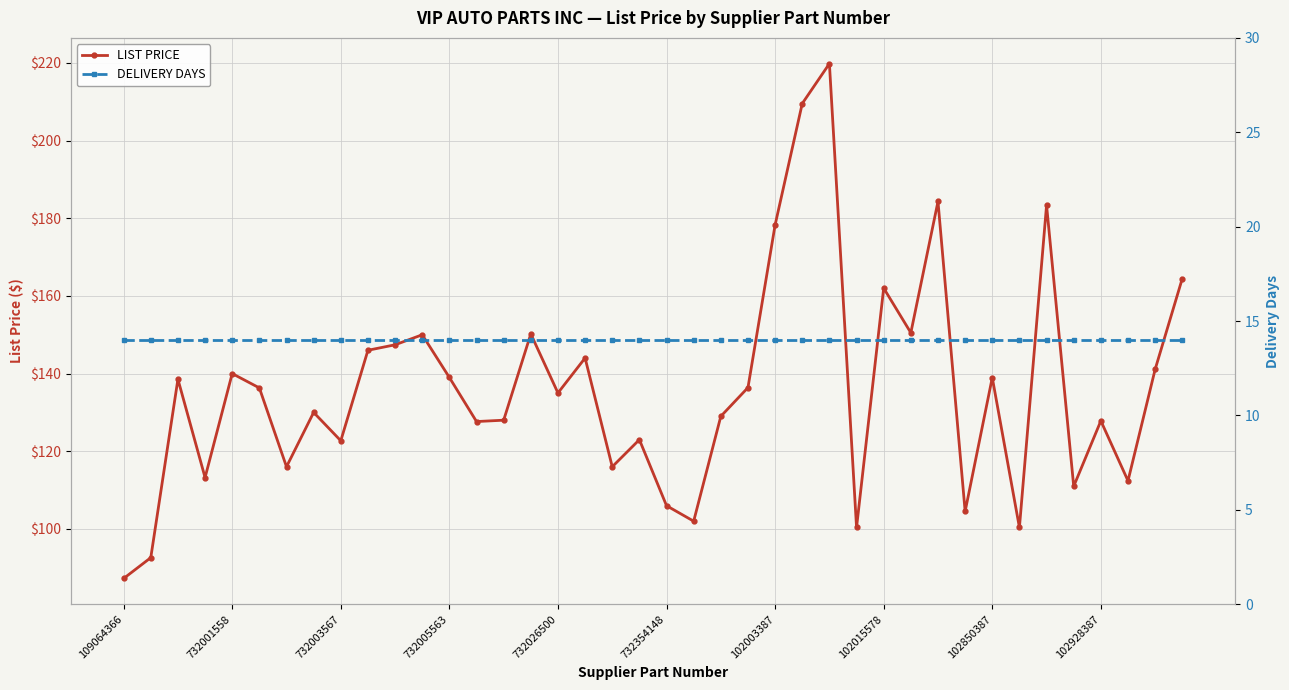

At which category does the chart reach its peak across all series?

26